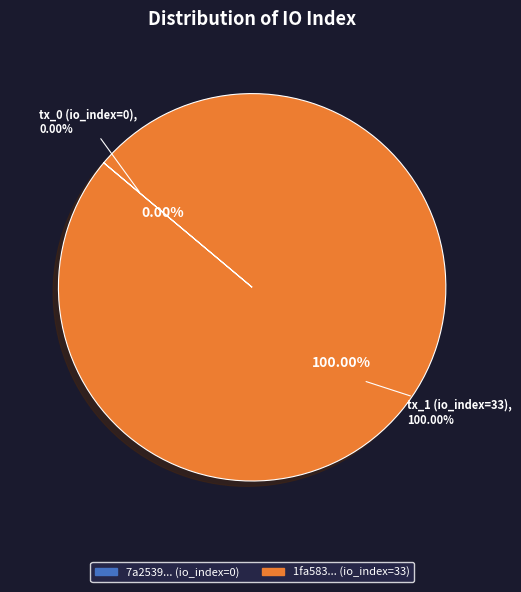

Between tx_0 (io_index=0) and tx_1 (io_index=33), which is larger?

tx_1 (io_index=33)